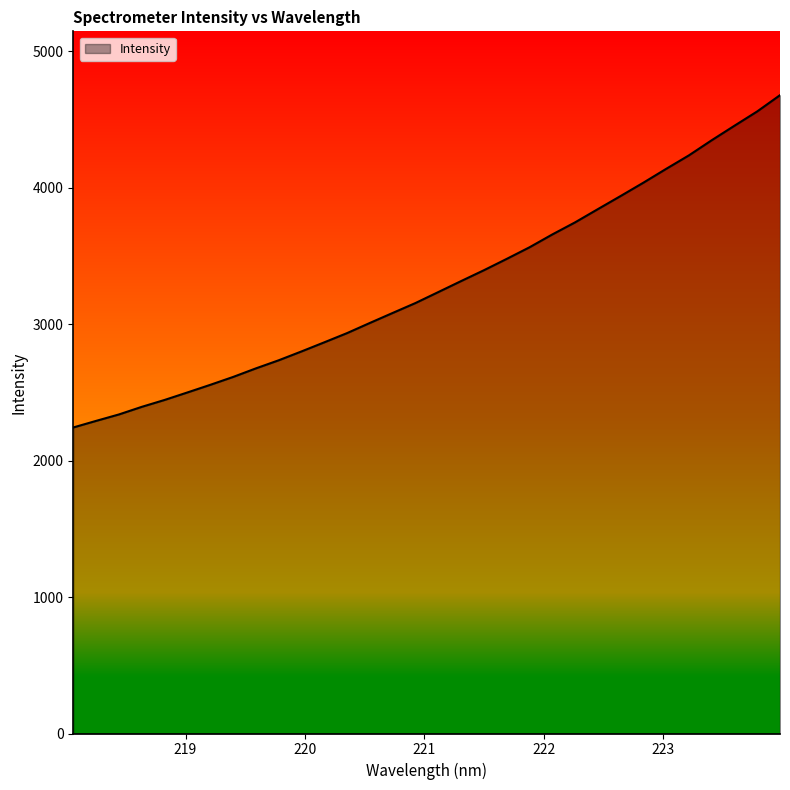

What is the difference between the maximum and minimum values?

2435.7